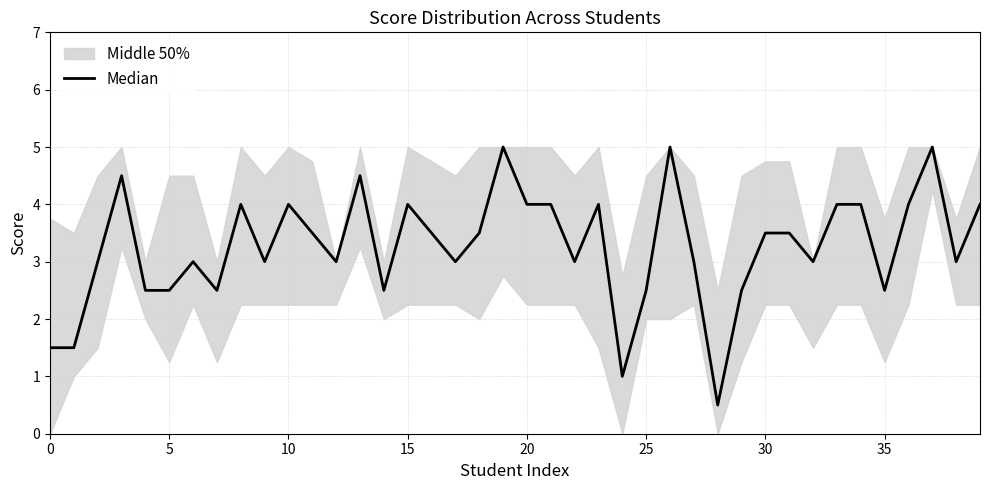

Reading left to right, list all the values displayed in this chart.

1.5	1.5	3.0	4.5	2.5	2.5	3.0	2.5	4.0	3.0	4.0	3.5	3.0	4.5	2.5	4.0	3.5	3.0	3.5	5.0	4.0	4.0	3.0	4.0	1.0	2.5	5.0	3.0	0.5	2.5	3.5	3.5	3.0	4.0	4.0	2.5	4.0	5.0	3.0	4.0